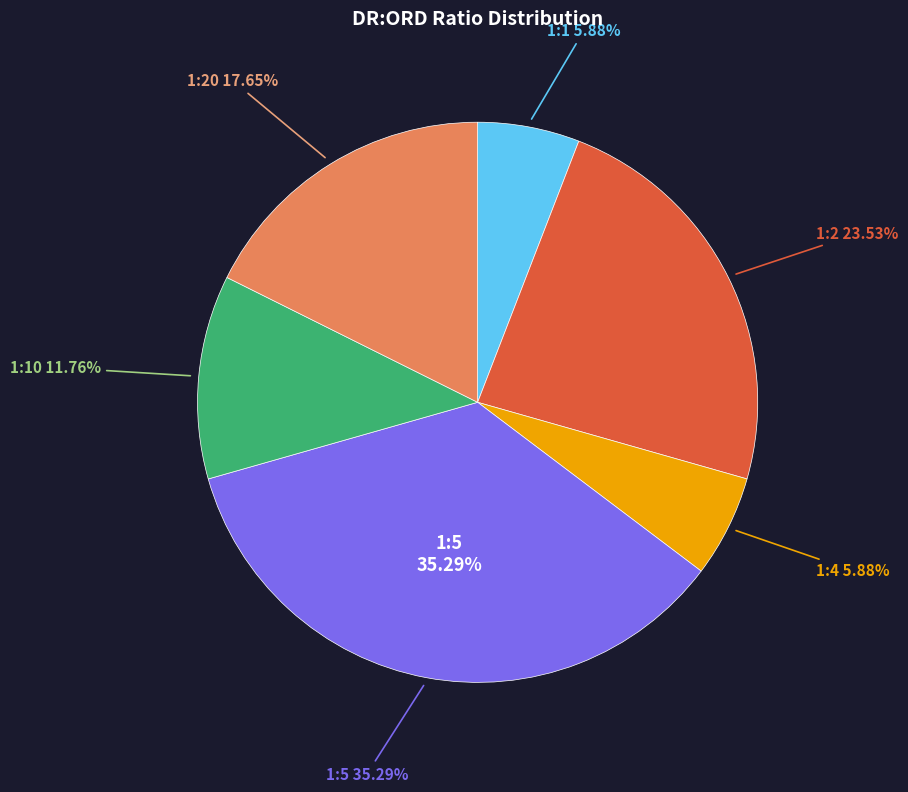

What percentage is the 1:1 slice, to the nearest percent?

6%